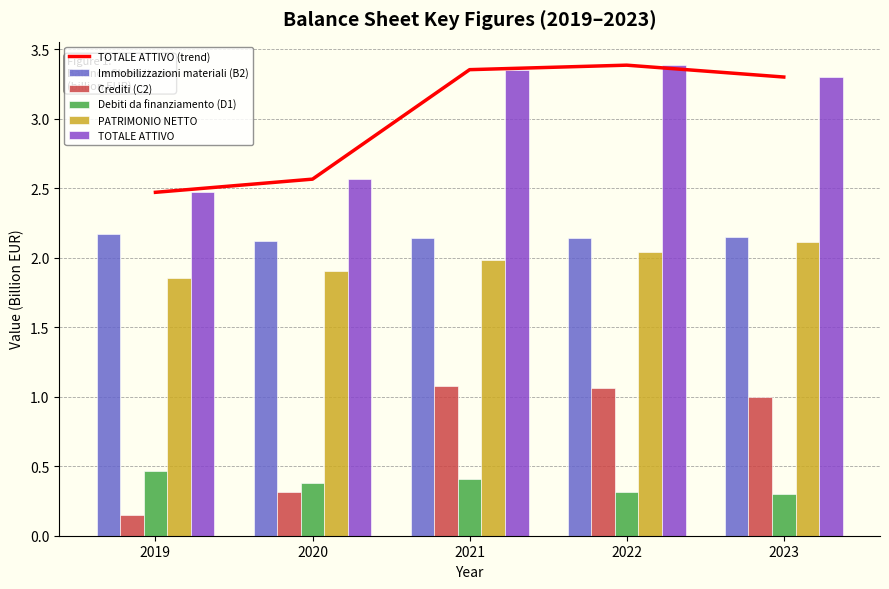

What is the sum of all TOTALE ATTIVO values?

15.1